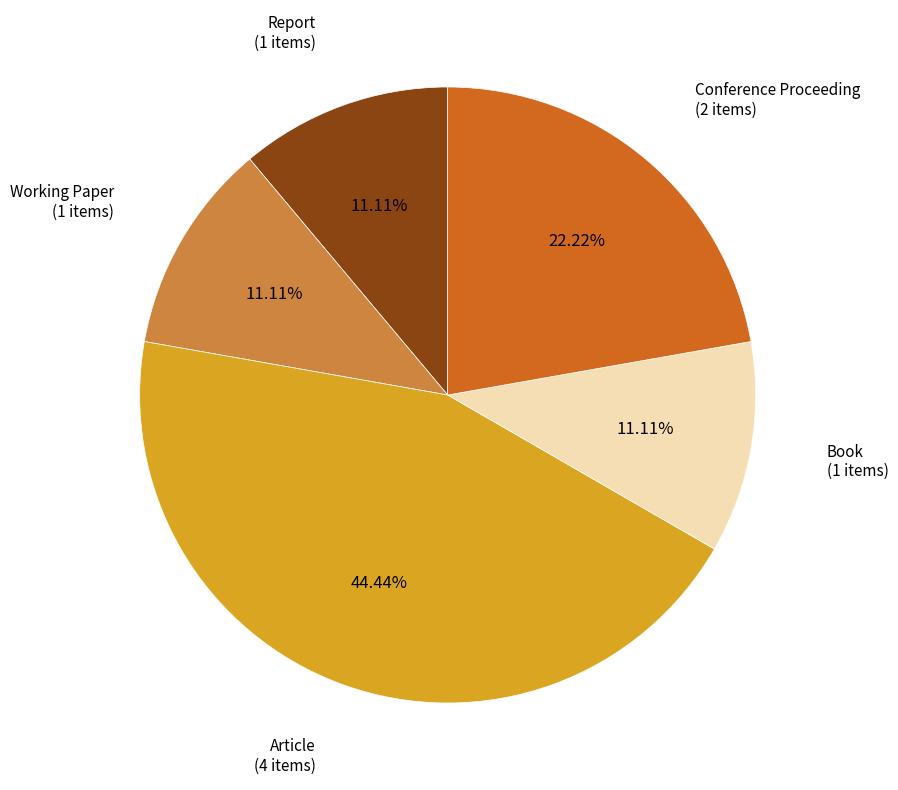

Is there a majority slice in this chart?

No